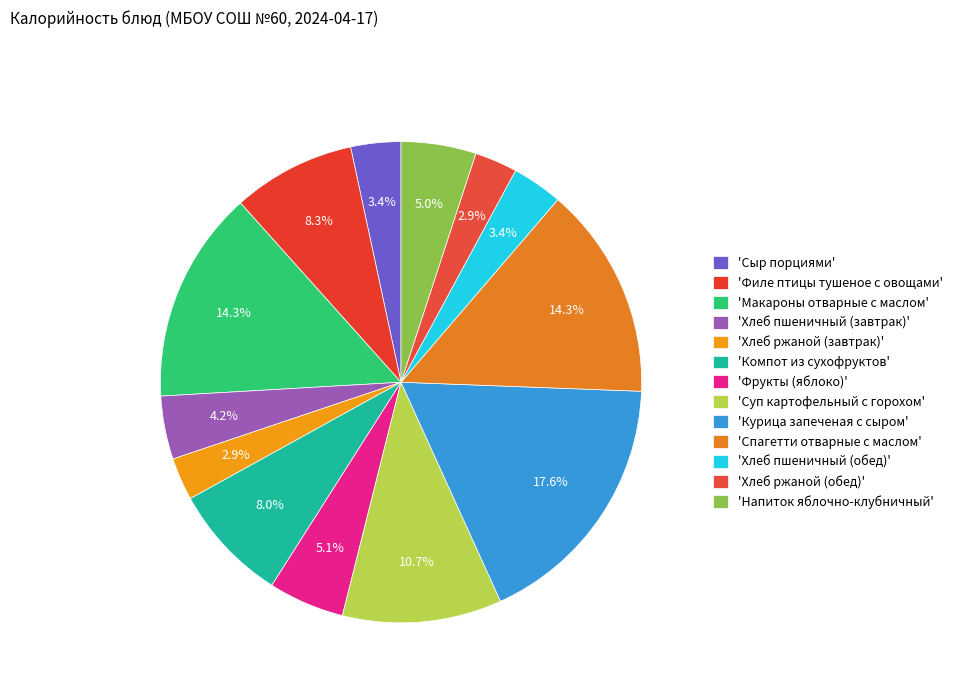

Count the number of slices in the pie.

13